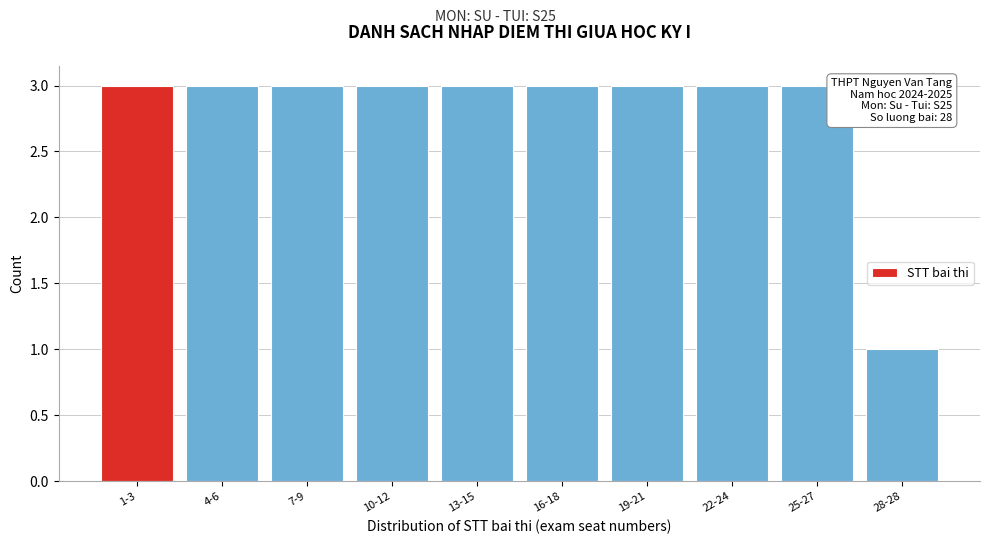

Reading left to right, list all the values displayed in this chart.

1-3=3	4-6=3	7-9=3	10-12=3	13-15=3	16-18=3	19-21=3	22-24=3	25-27=3	28-28=1